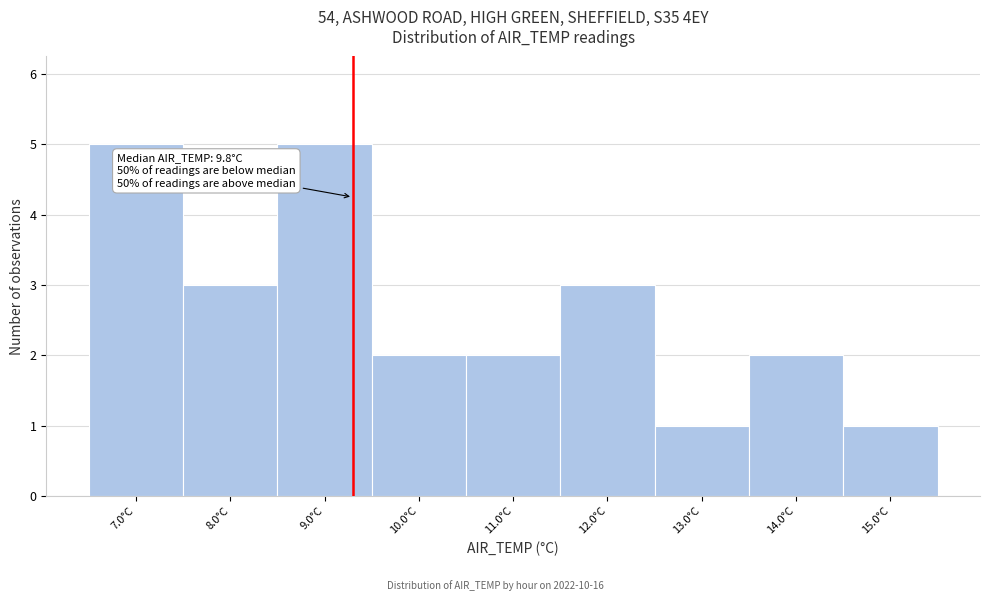

Reading left to right, list all the values displayed in this chart.

7.0°C=5	8.0°C=3	9.0°C=5	10.0°C=2	11.0°C=2	12.0°C=3	13.0°C=1	14.0°C=2	15.0°C=1